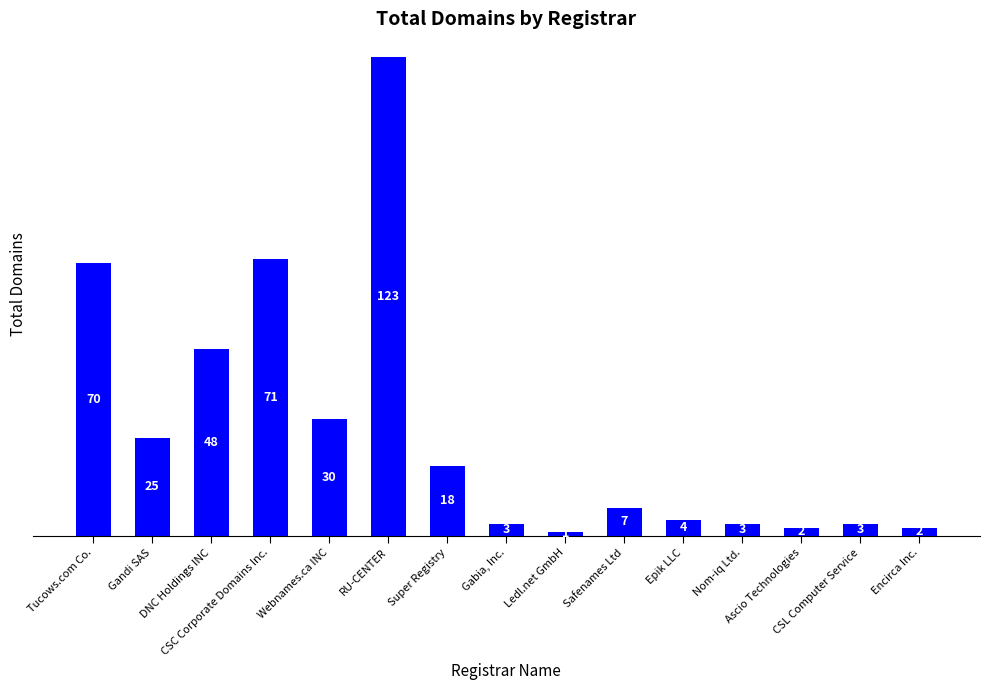

What is the minimum value shown in the chart?

1